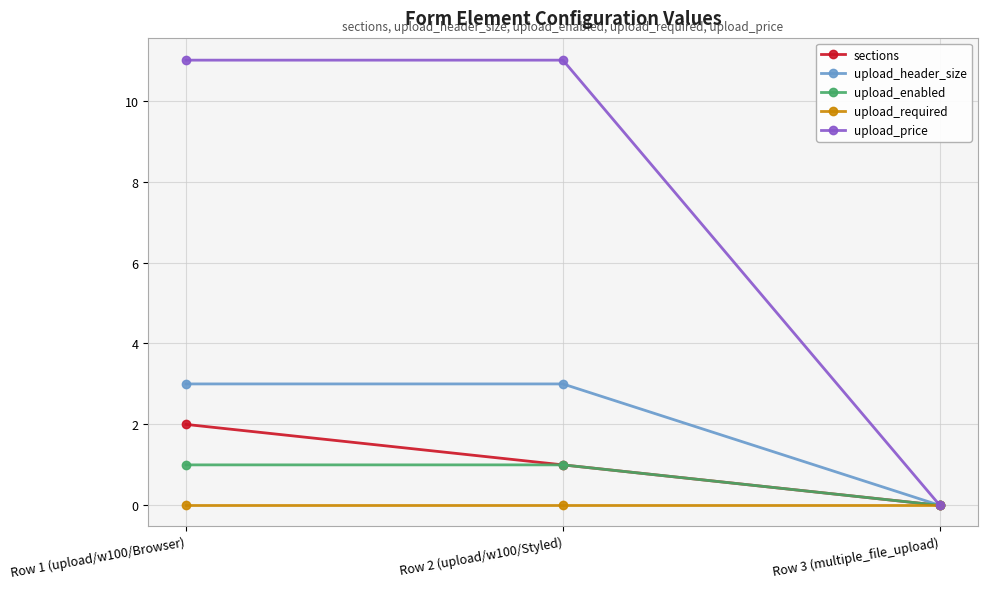

What is the spread (max minus min) of values at Row 2 (upload/w100/Styled)?

11